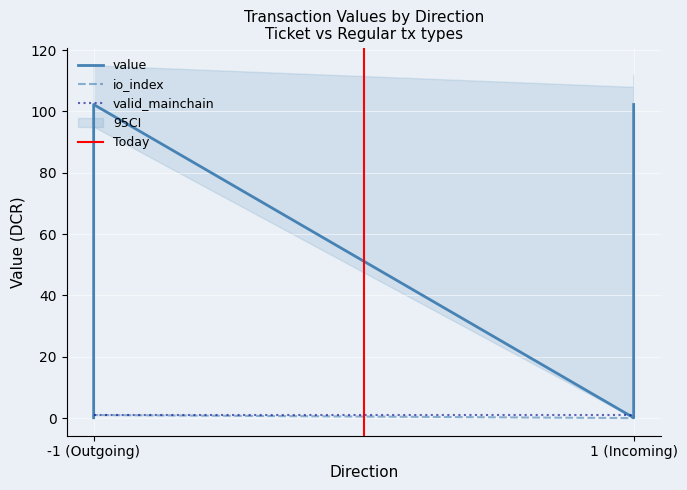

How many values in the io_index series are below 1?

2